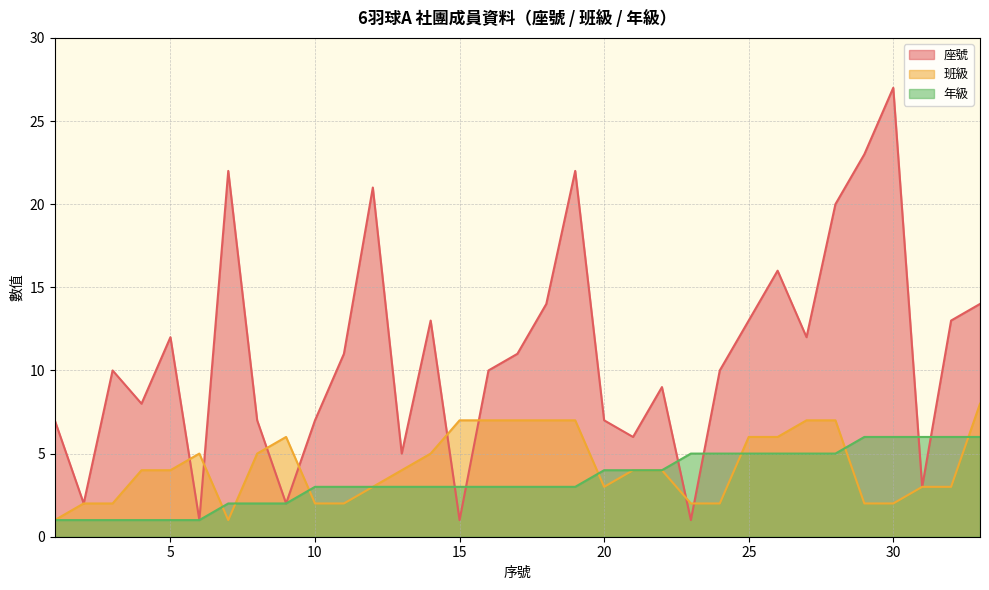

At which category does the chart reach its minimum across all series?

6